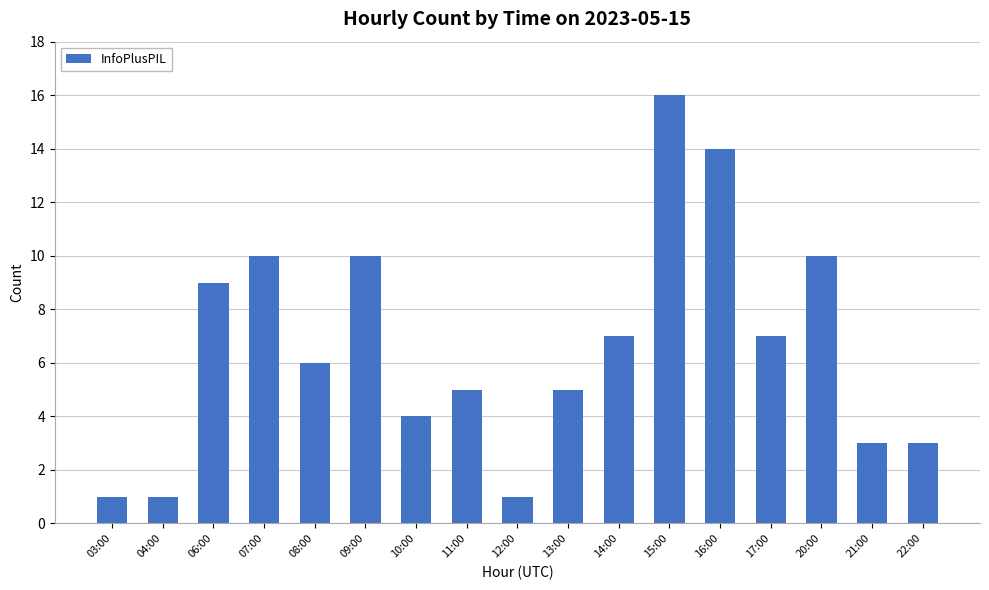

The value at 12:00 is 1. True or false?

True